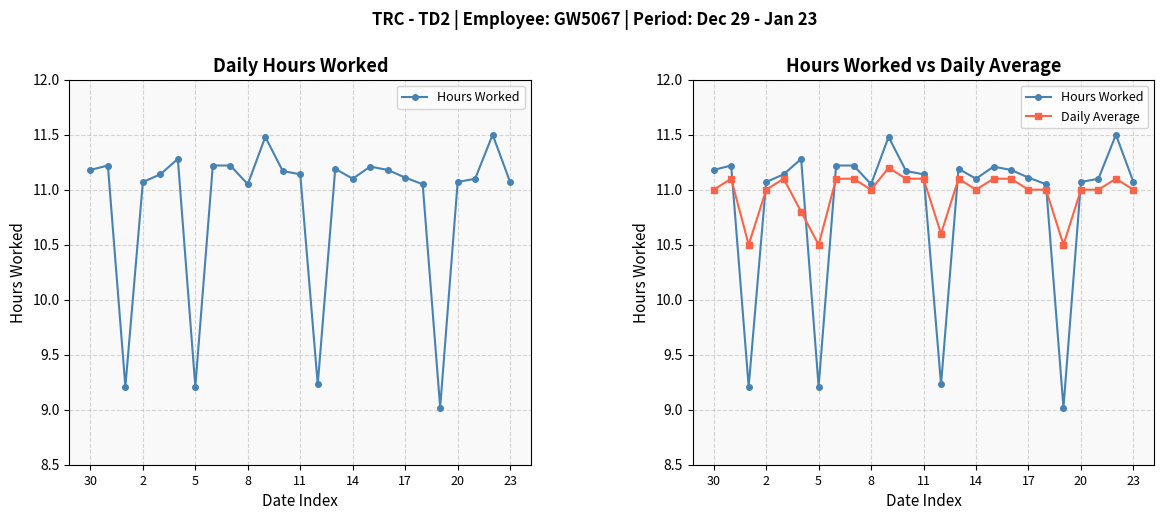

What is the value of the Daily Average point at the 1st from the left?

11.0